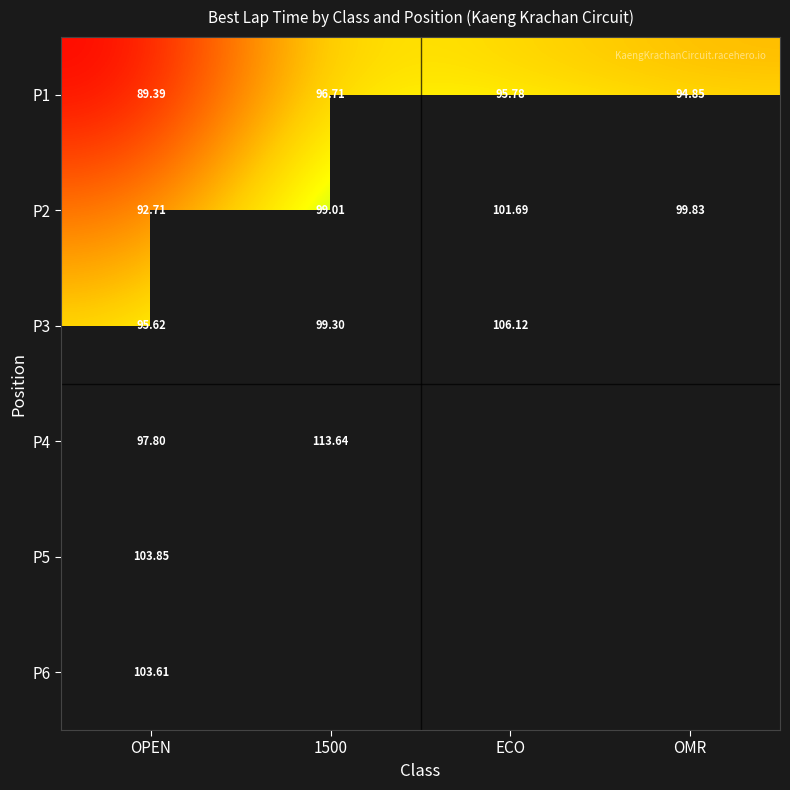

Where does the P3 series first go above 106?

ECO